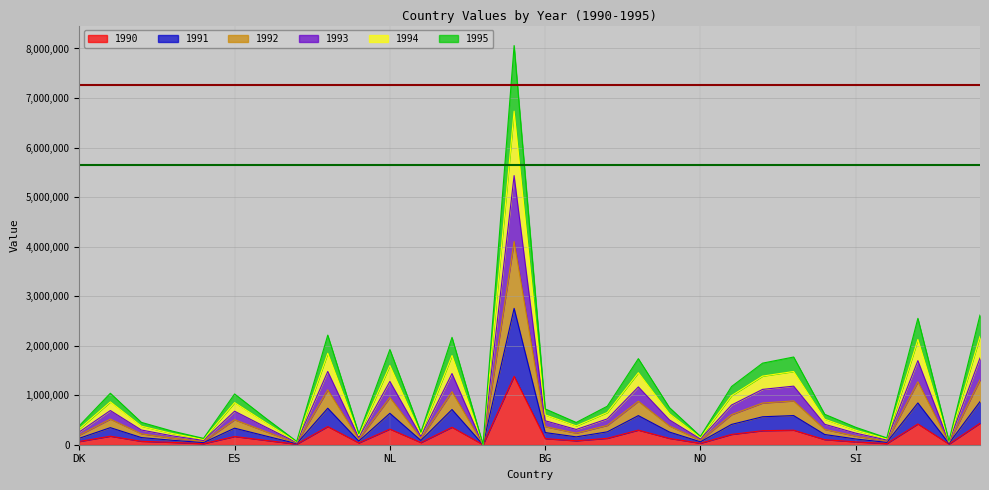

List the series in order of their peak value, highest first.

1993, 1992, 1994, 1991, 1995, 1990